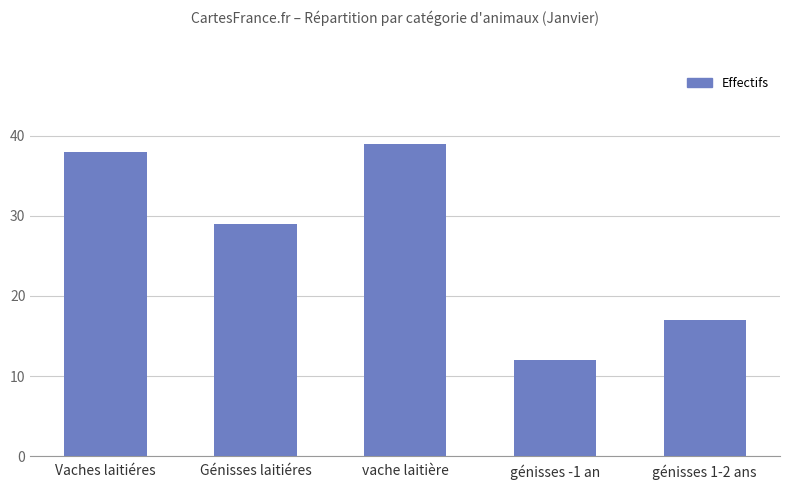

List the labels in order of value, largest first.

vache laitière, Vaches laitiéres, Génisses laitiéres, génisses 1-2 ans, génisses -1 an